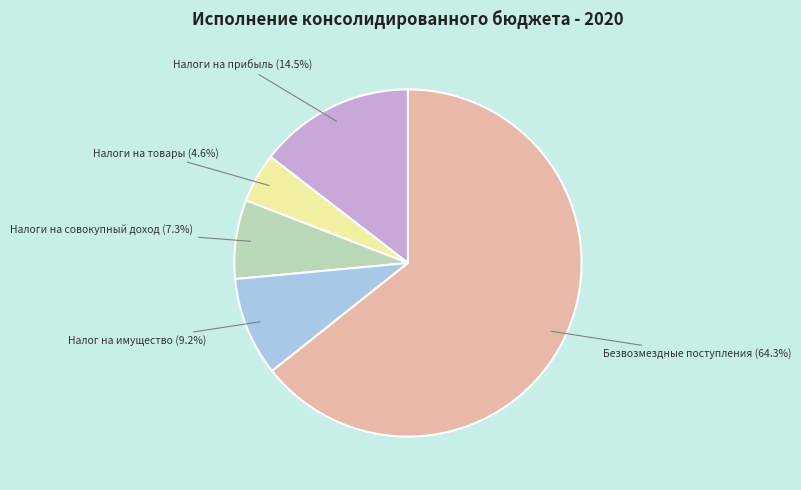

Is there any slice that represents more than half of the pie?

Yes